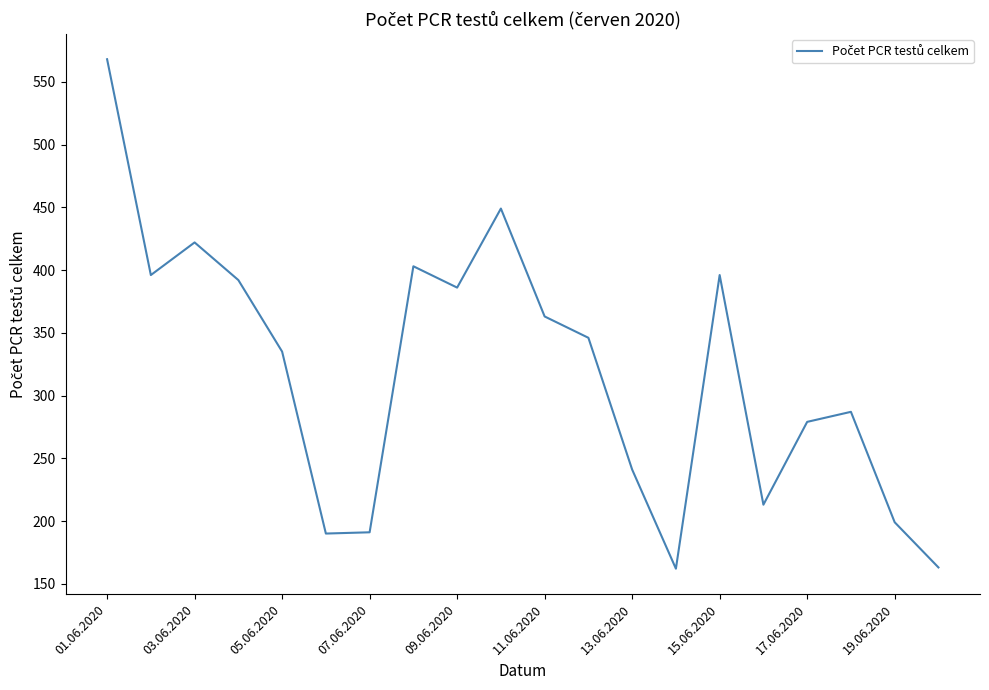

What is the maximum value shown in the chart?

568